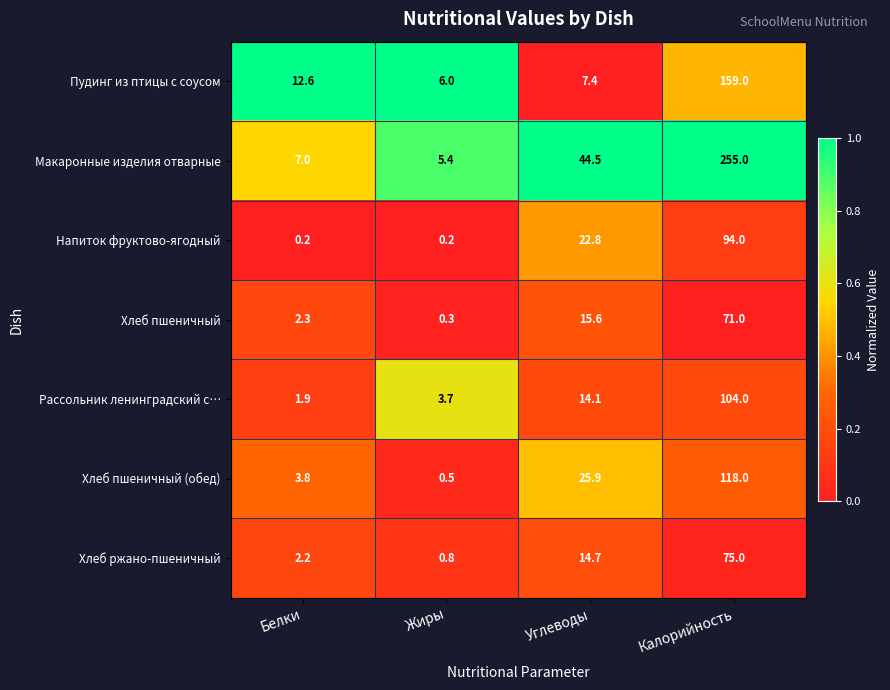

Which label corresponds to the largest value in the chart?

Калорийность